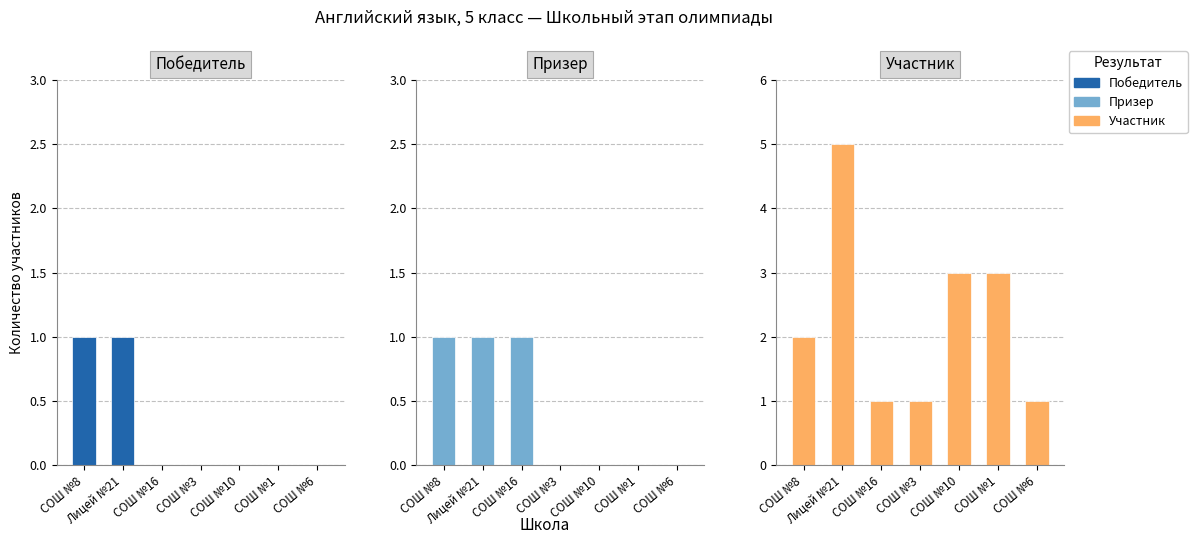

The value of Участник at СОШ №6 is 0. True or false?

False